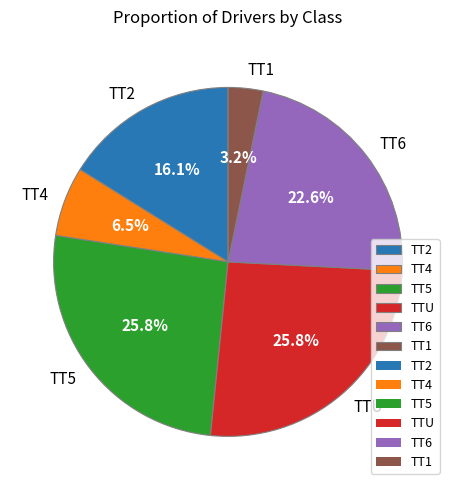

Between TT4 and TTU, which is larger?

TTU